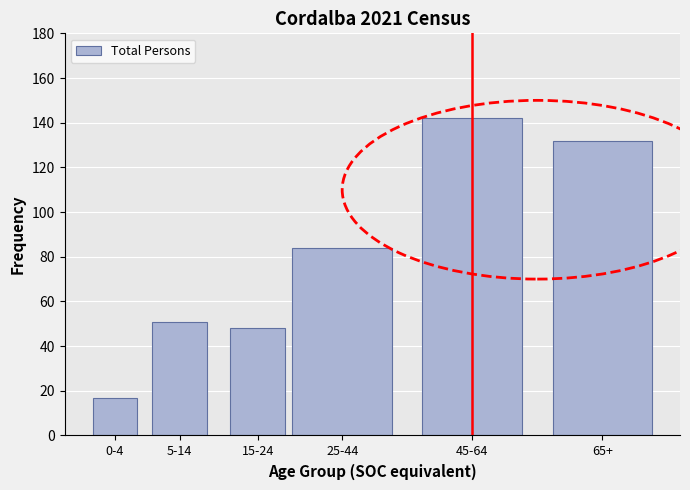

Reading left to right, what are all the values shown in this chart?

0-4=17	5-14=51	15-24=48	25-44=84	45-64=142	65+=132